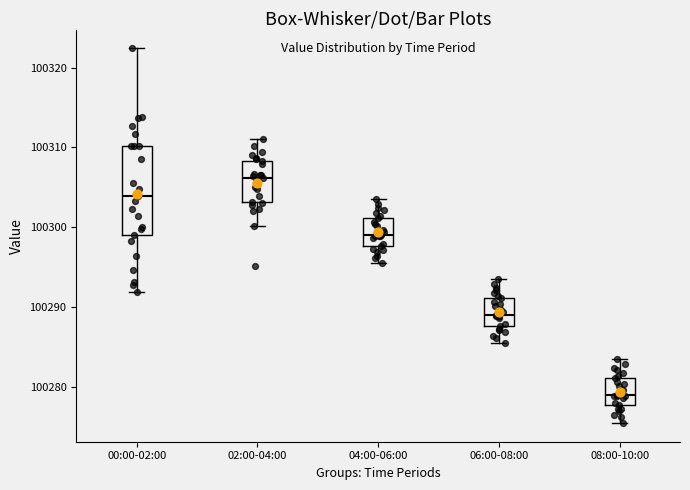

Which box has the lowest median line?

08:00-10:00